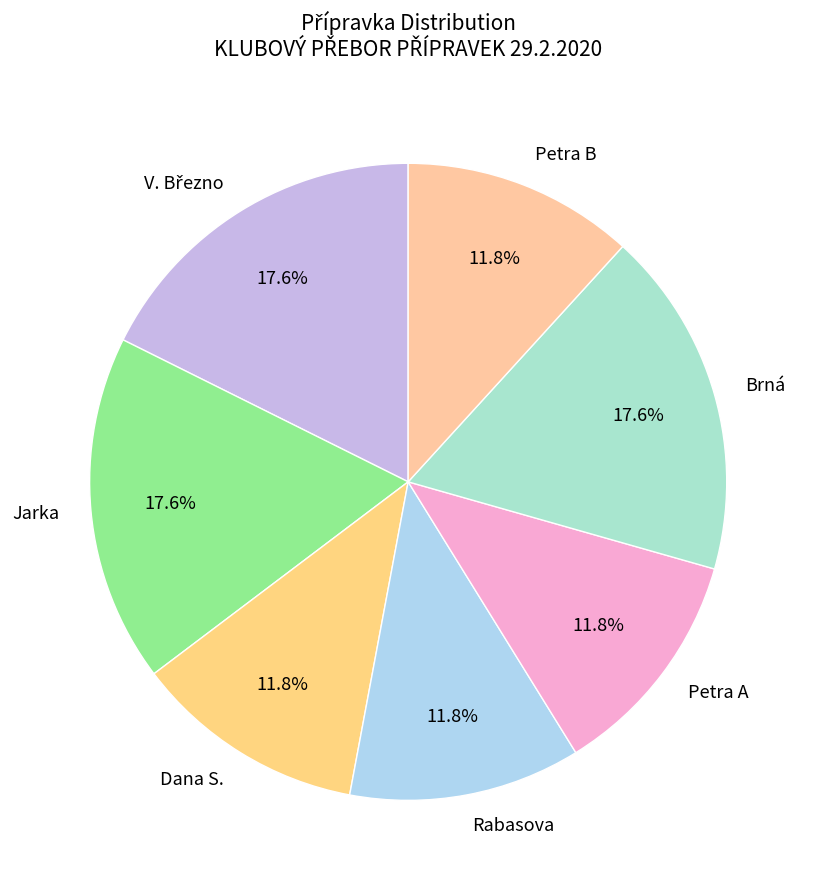

How many slices are in this pie chart?

7